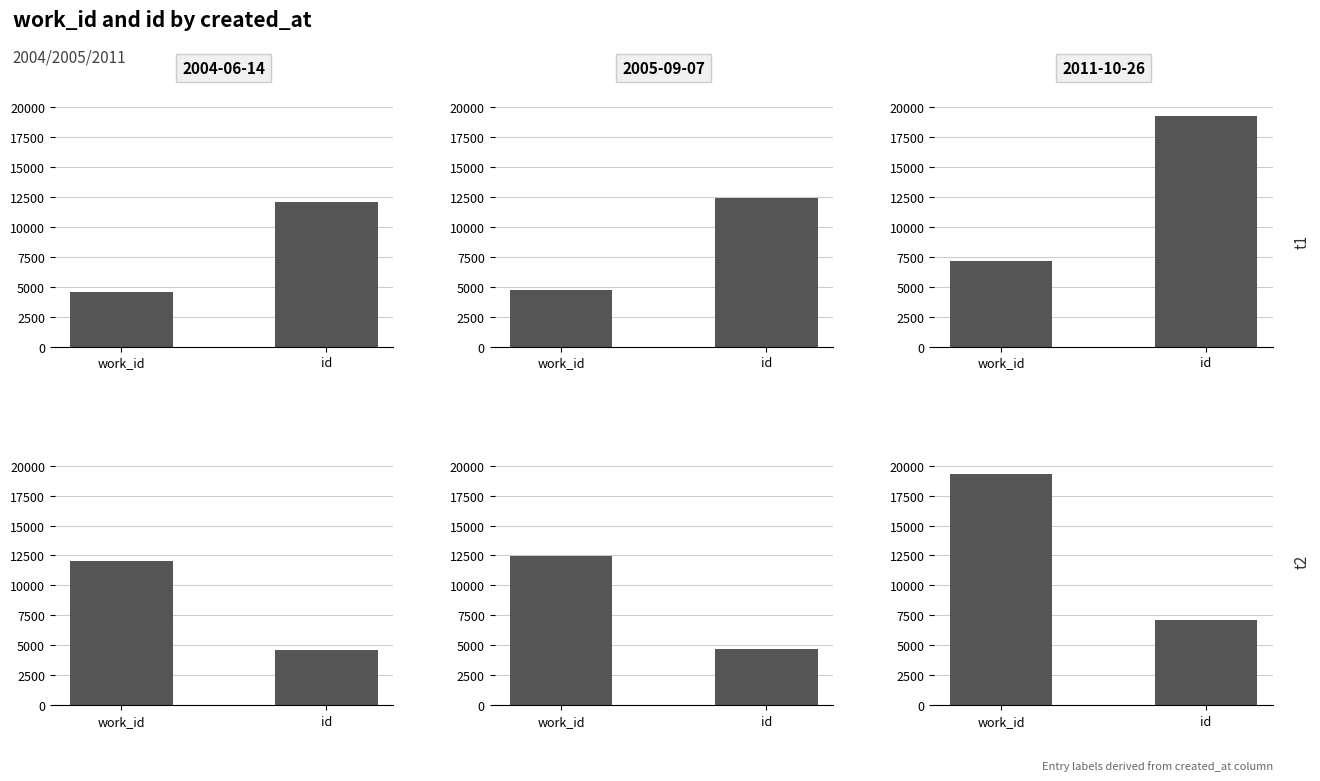

At which label does work_id reach its minimum?

2004-06-14